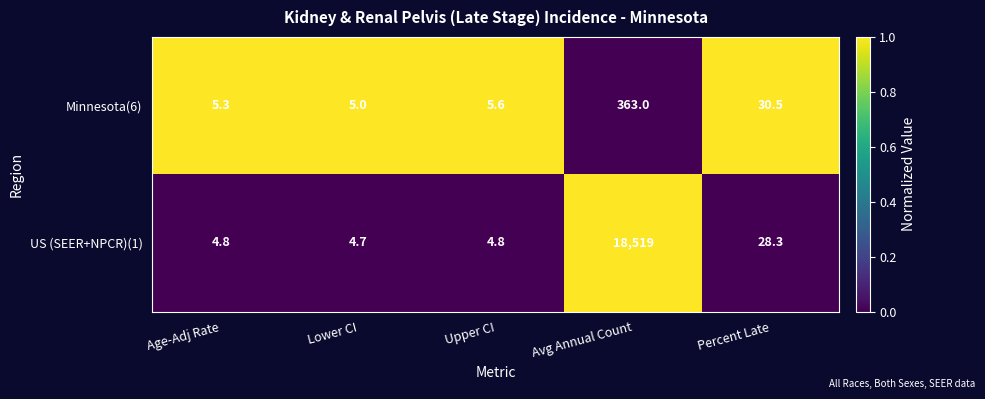

Read the Minnesota(6) value at Avg Annual Count.

363.0